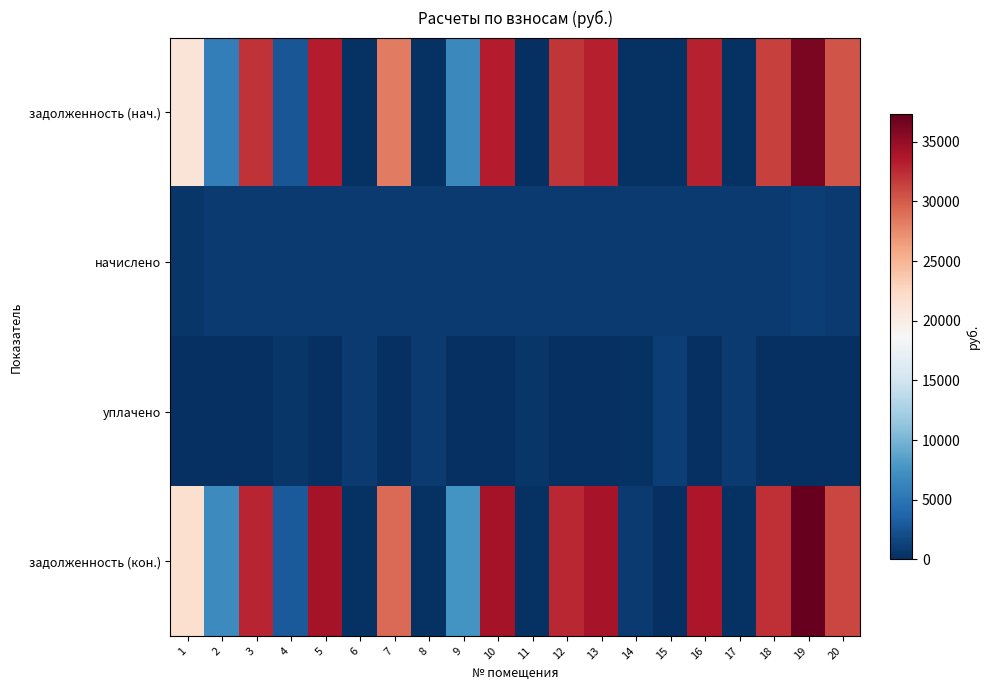

What is the total value across all series at 2?

13341.3